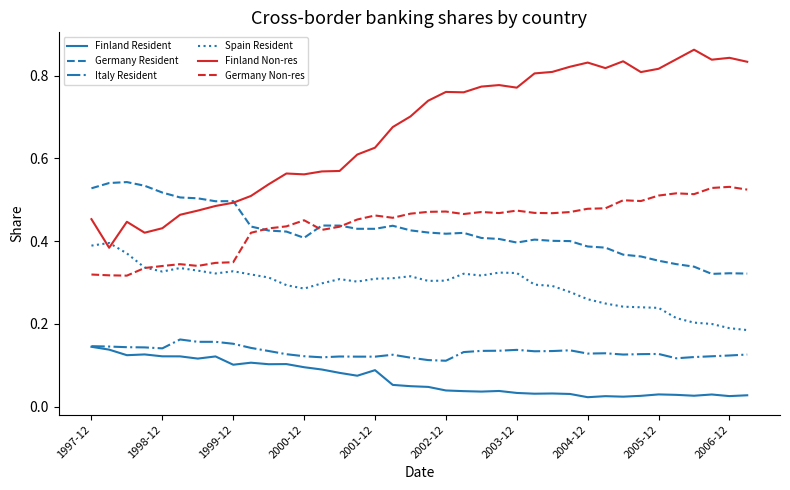

Count the Finland Non-res values in the range 0 to 1.

38